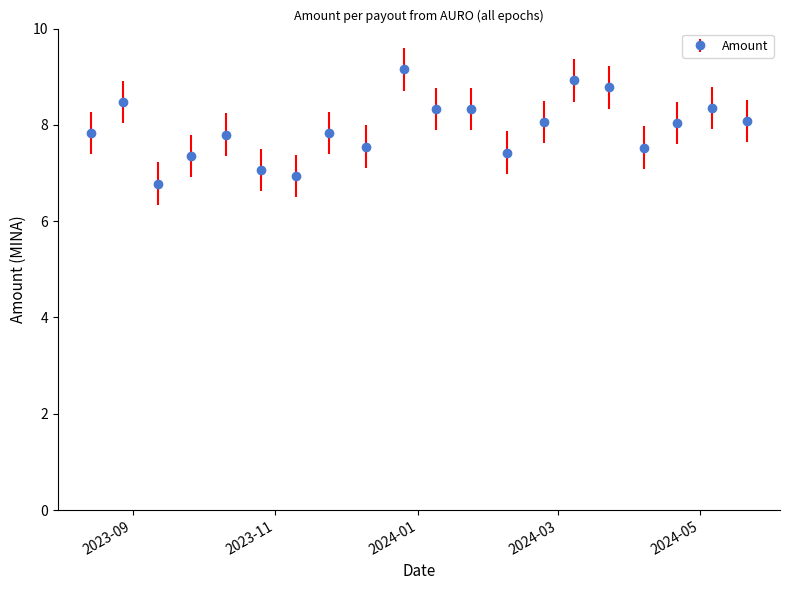

Rank the categories by value from lowest to highest.

2023-09-12, 2023-11-10, 2023-10-26, 2023-09-26, 2024-02-08, 2024-04-07, 2023-12-10, 2023-10-11, 2023-08-14, 2023-11-24, 2024-04-21, 2024-02-24, 2024-05-21, 2024-01-24, 2024-01-09, 2024-05-06, 2023-08-28, 2024-03-23, 2024-03-08, 2023-12-26